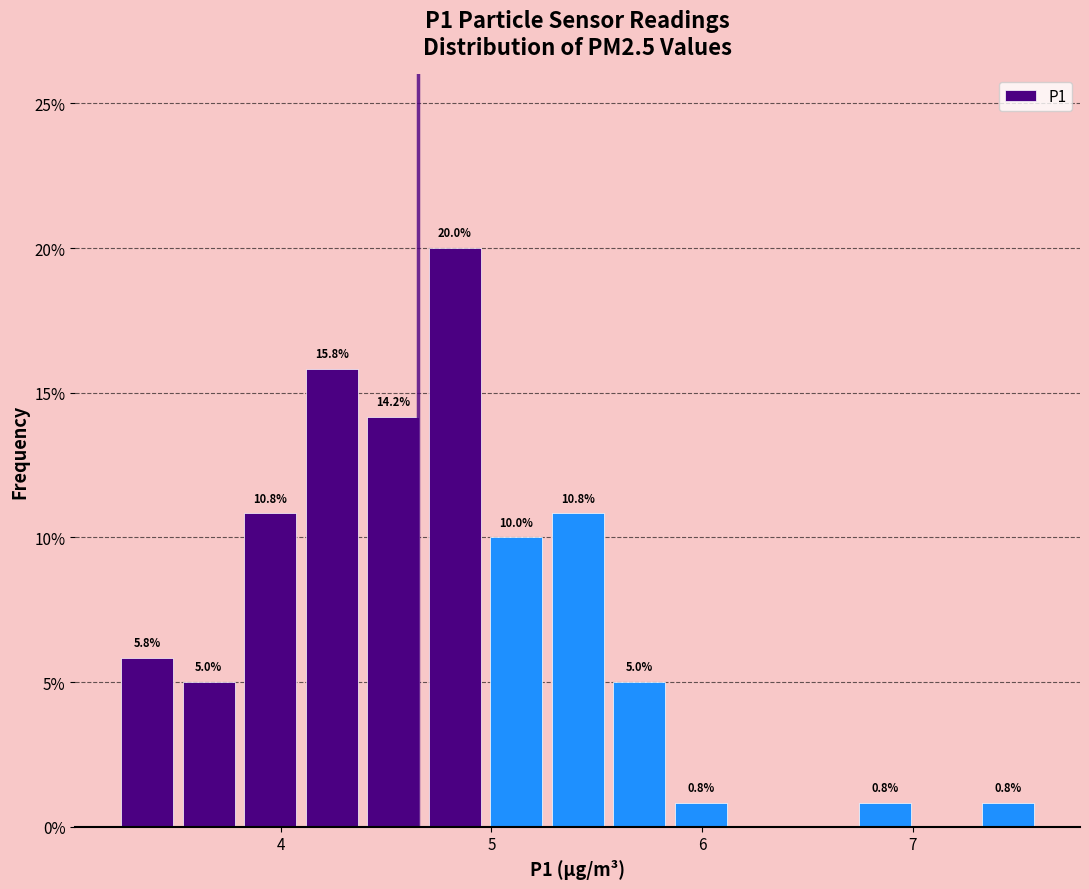

Read against the x-axis, roughly where is the centre of the tallest bar?

4.8